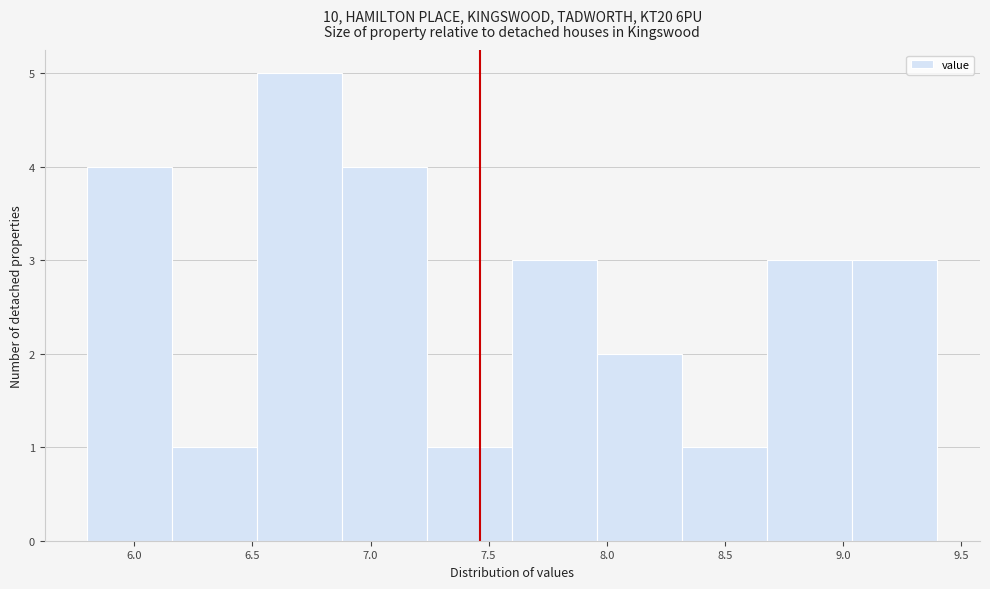

Reading left to right, transcribe this chart: for each bar, give the range it covers on the x-axis and its height. Neither the bar edges nor the heights are printed on the chart, so give them approximately, as read against the axes.

5.80 to 6.16: 4
6.16 to 6.52: 1
6.52 to 6.88: 5
6.88 to 7.24: 4
7.24 to 7.60: 1
7.60 to 7.96: 3
7.96 to 8.32: 2
8.32 to 8.68: 1
8.68 to 9.04: 3
9.04 to 9.40: 3